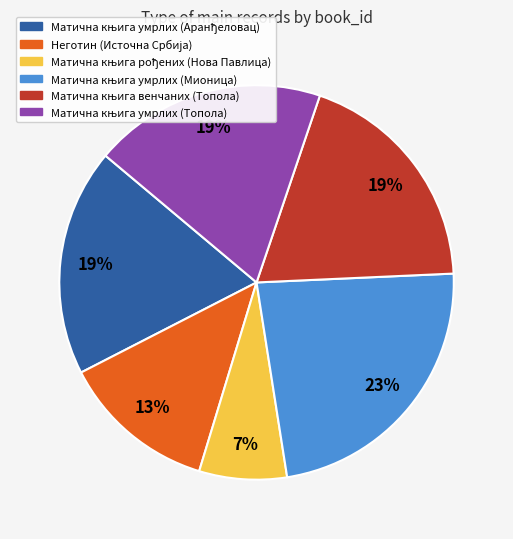

How many segments does this pie chart have?

6